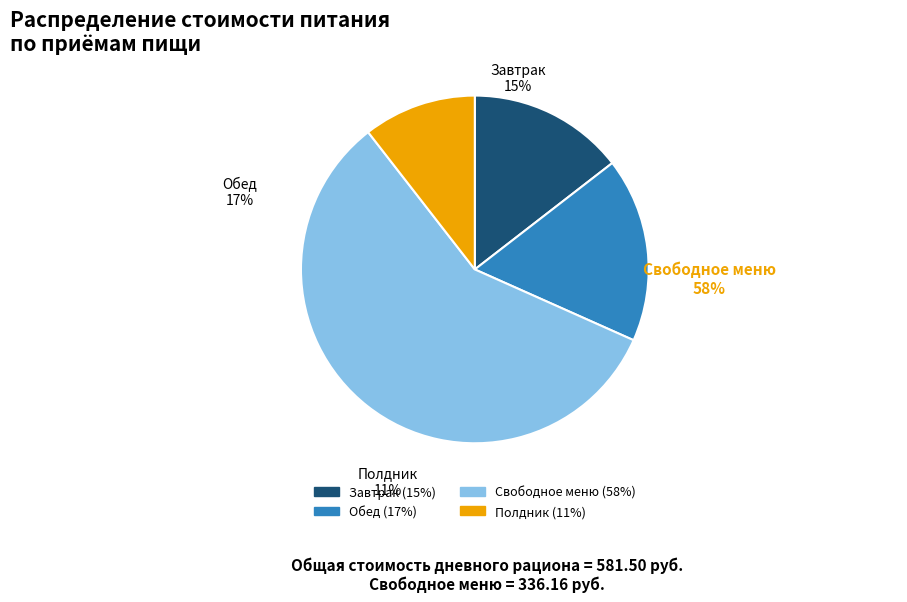

Rank the categories by value from highest to lowest.

Свободное меню, Обед, Завтрак, Полдник